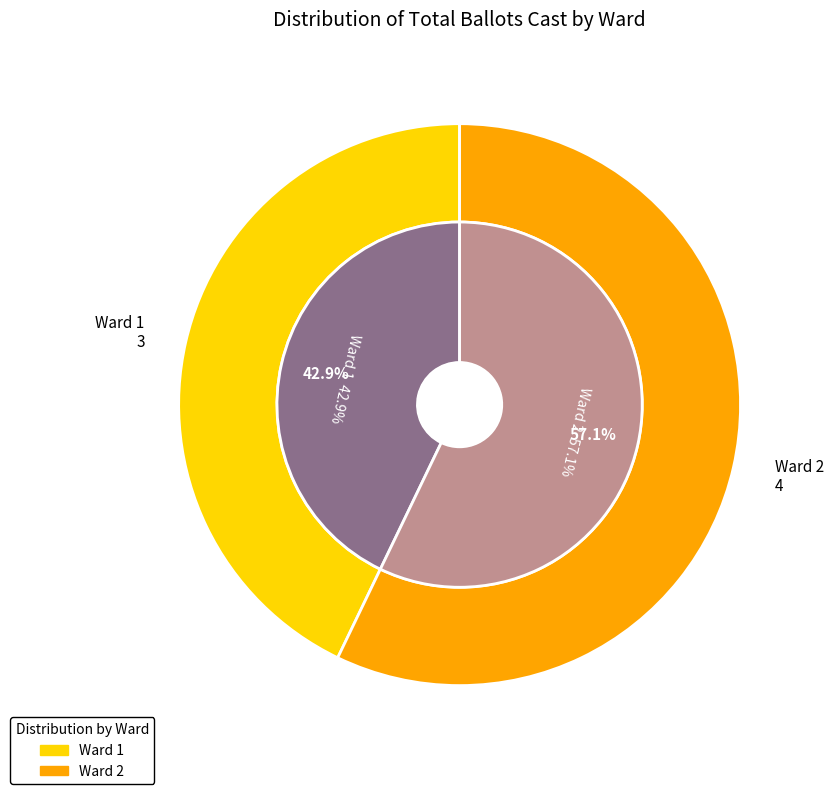

Does any single category account for the majority?

Yes